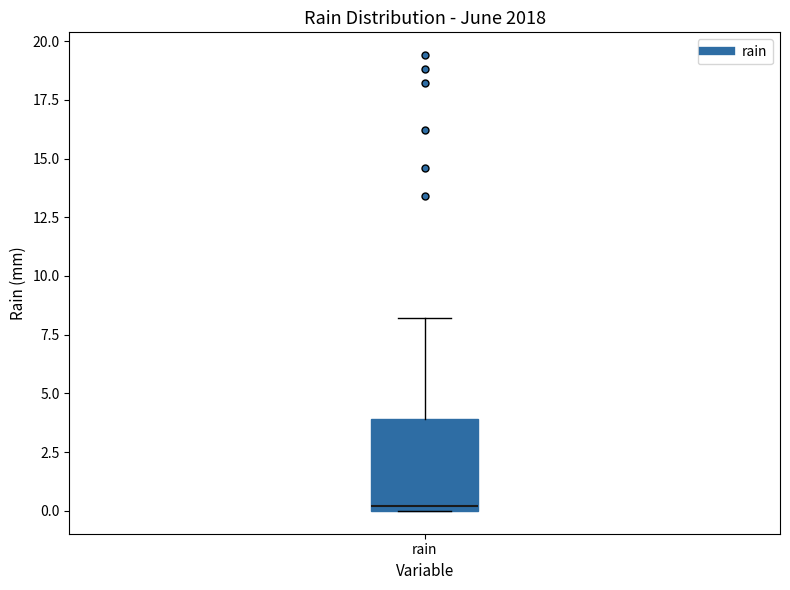

Transcribe this box plot: give where the median line is, the range the box spans, and where the two whiskers end, as read against the y-axis. The values are not printed on the chart, so give them approximately, as read against the axis.

median 0 (just above the box's lower edge), box 0 to 4, whiskers 0 to 8